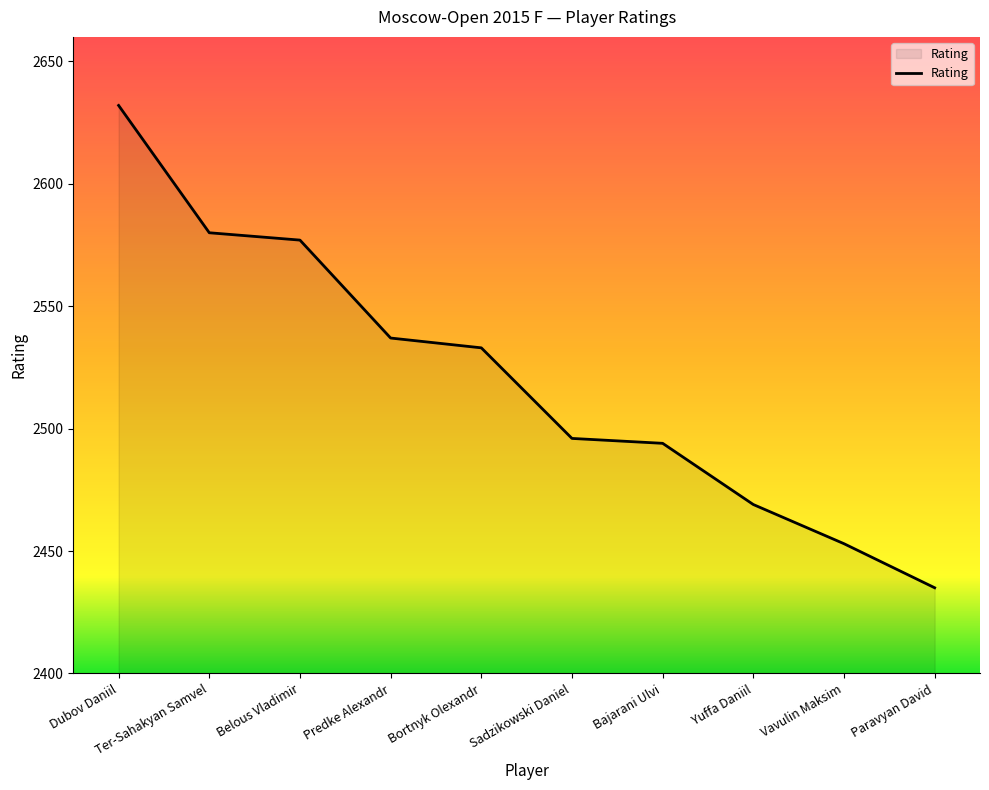

Reading left to right, list all the values displayed in this chart.

2632	2580	2577	2537	2533	2496	2494	2469	2453	2435